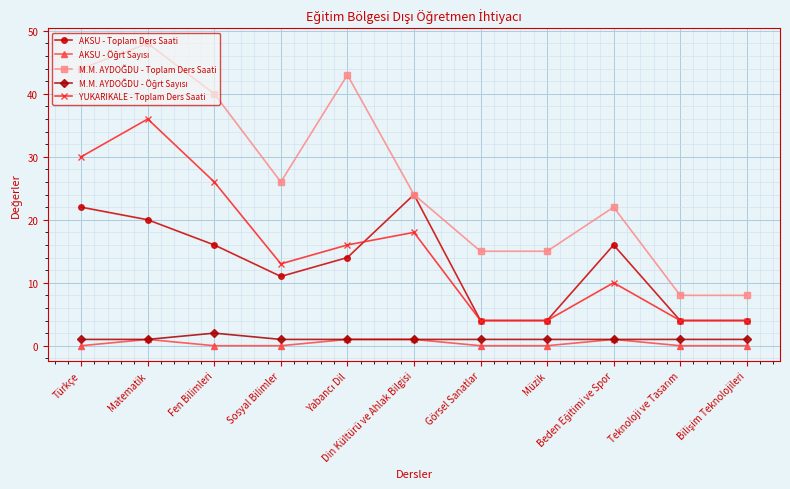

What is the value of the YUKARIKALE - Toplam Ders Saati point at the 3rd from the left?

26